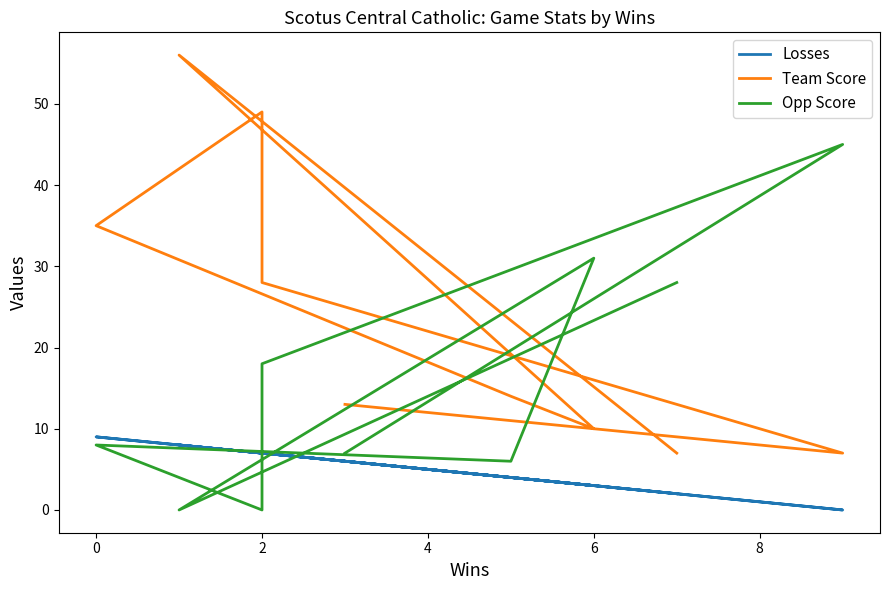

Which series has the widest spread of values?

Team Score